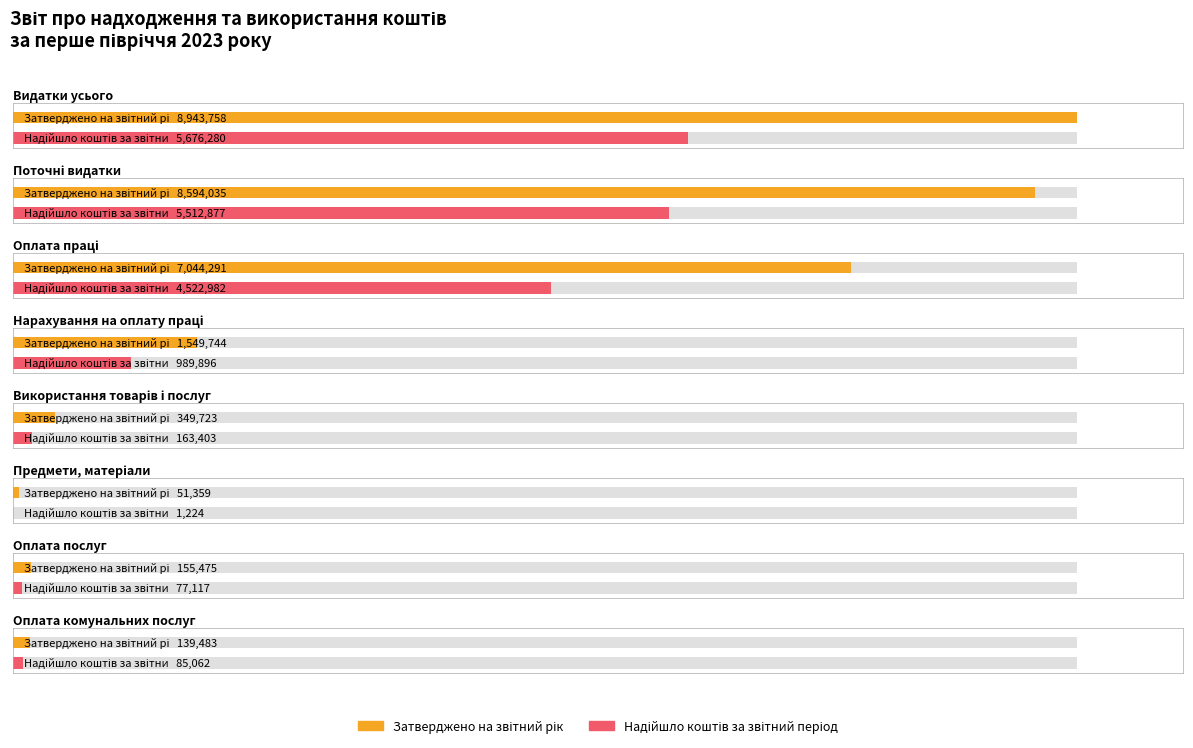

Rank the series by their average value, from lowest to highest.

Надійшло коштів за звітний період, Затверджено на звітний рік